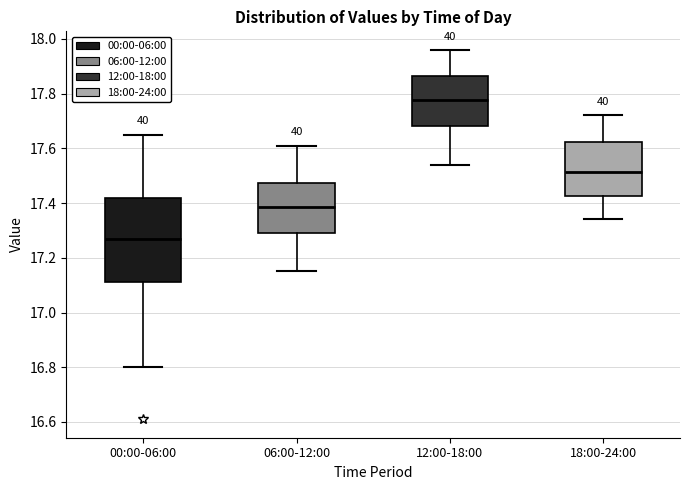

Comparing the boxes themselves (not the whiskers), which one is the tallest?

00:00-06:00